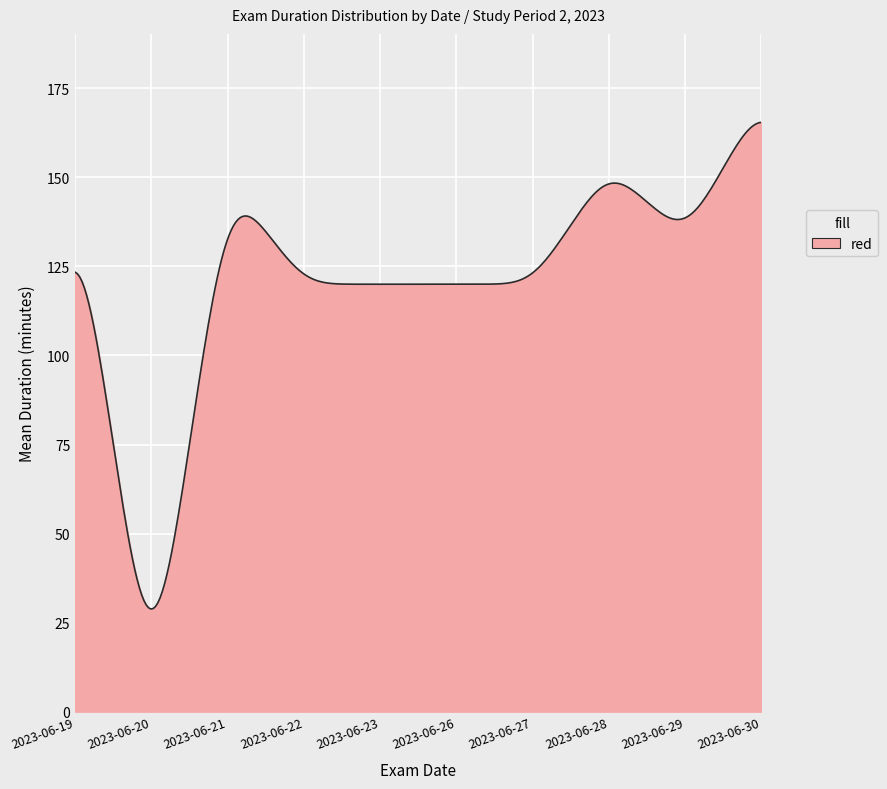

What is the maximum value shown in the chart?

165.5